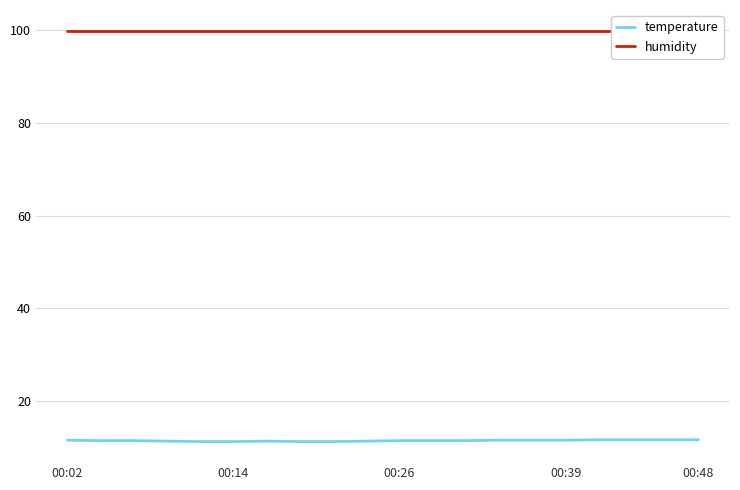

True or false: humidity and temperature cross at least once.

False